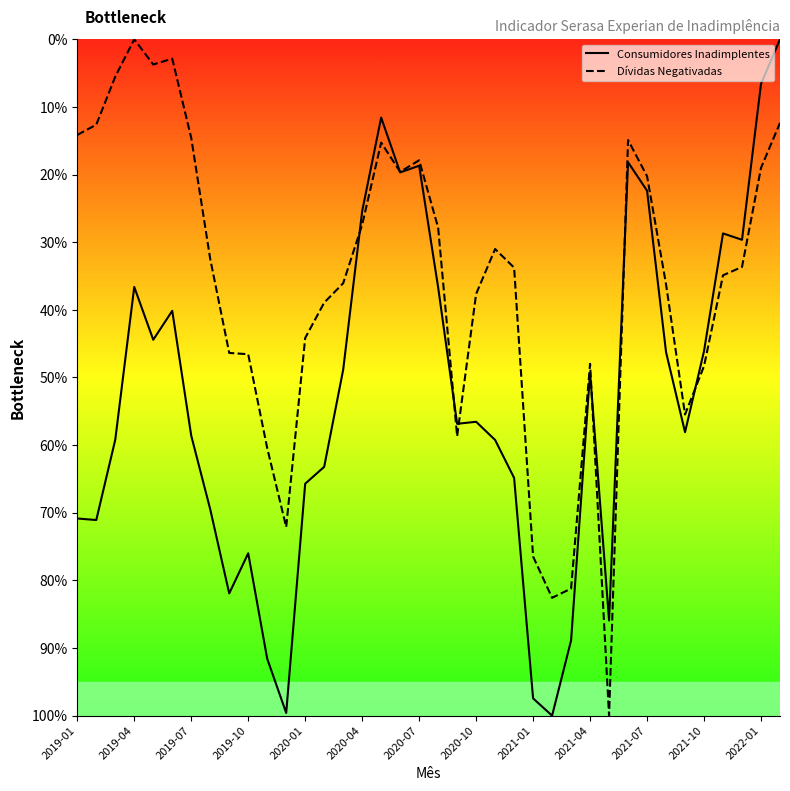

Between 16 and 37, which series saw the biggest shift?

Consumidores Inadimplentes